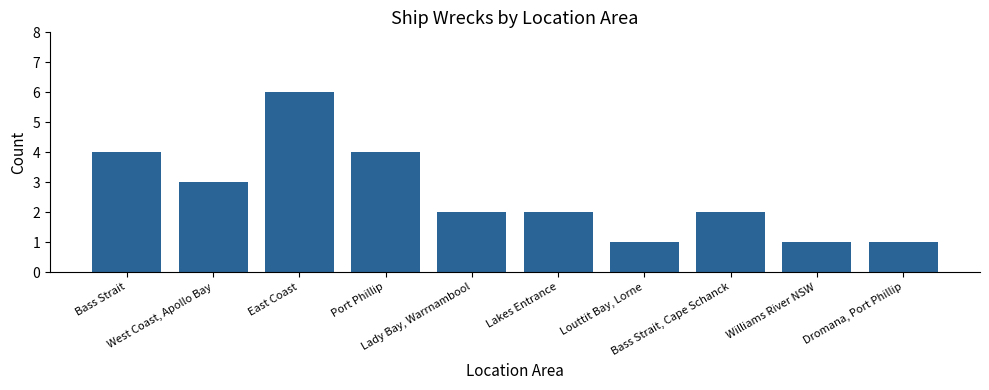

What position from the left is West Coast, Apollo Bay?

2